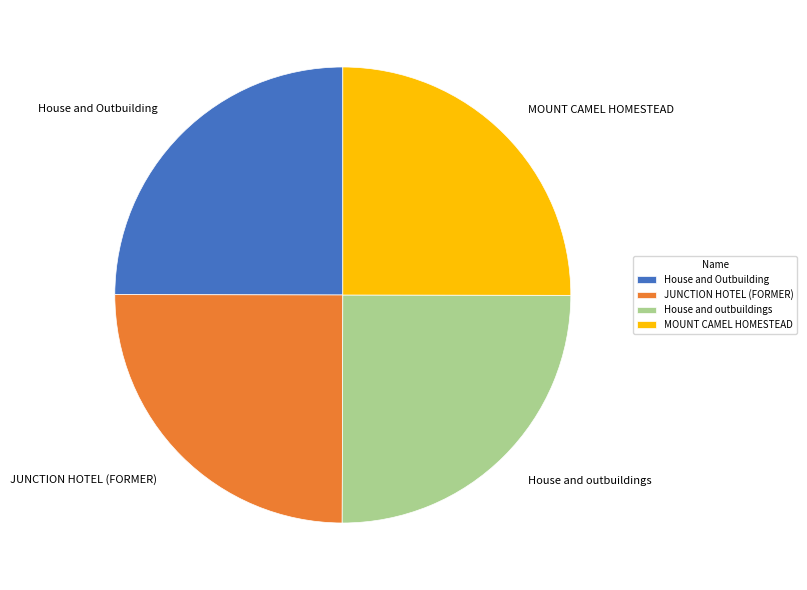

How many segments does this pie chart have?

4